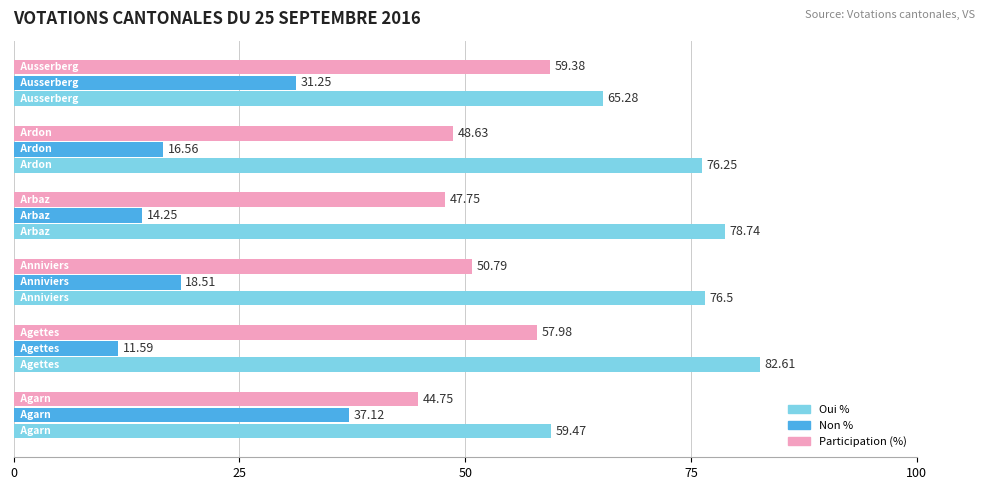

Which series has the largest total across all categories?

Oui %